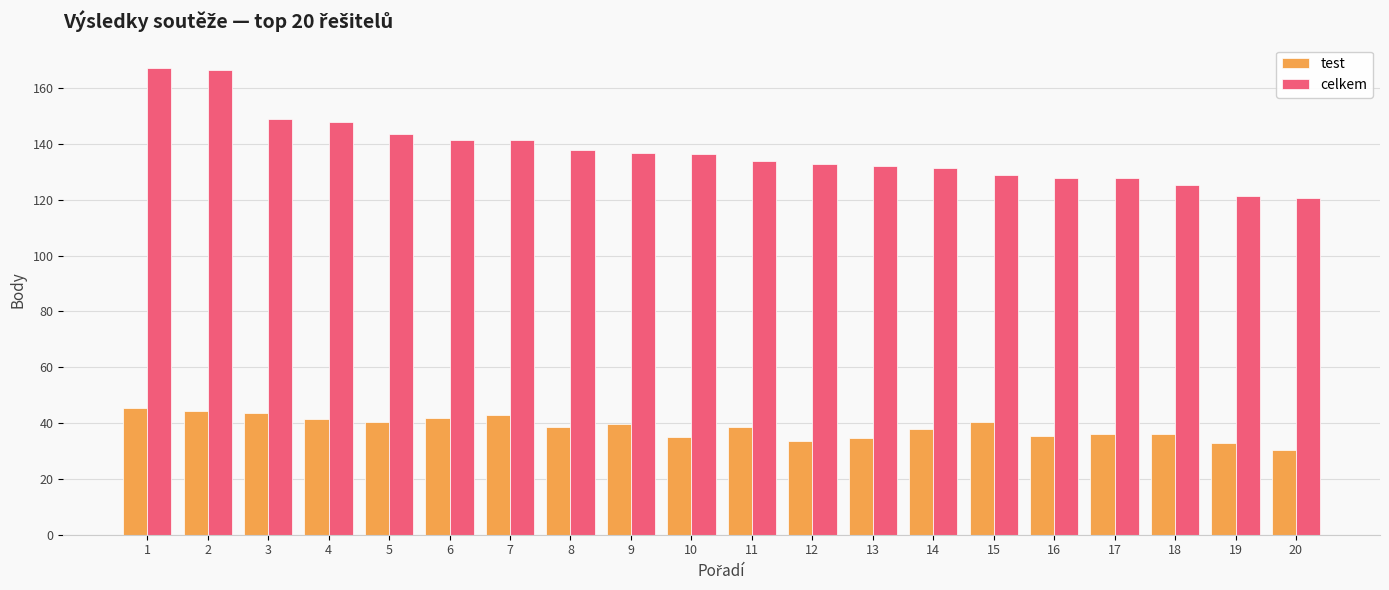

At how many categories does at least one series exceed 160?

2